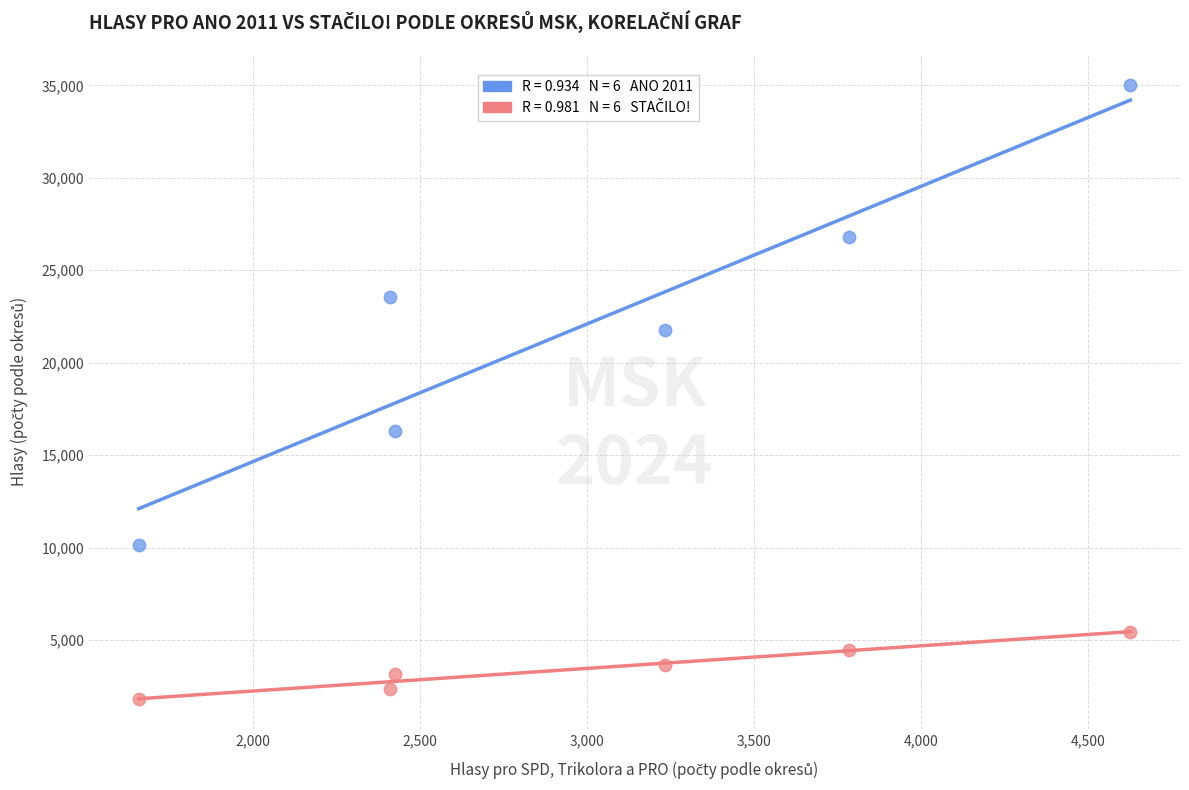

Across all series, what Y value is closest to 18425?

16327